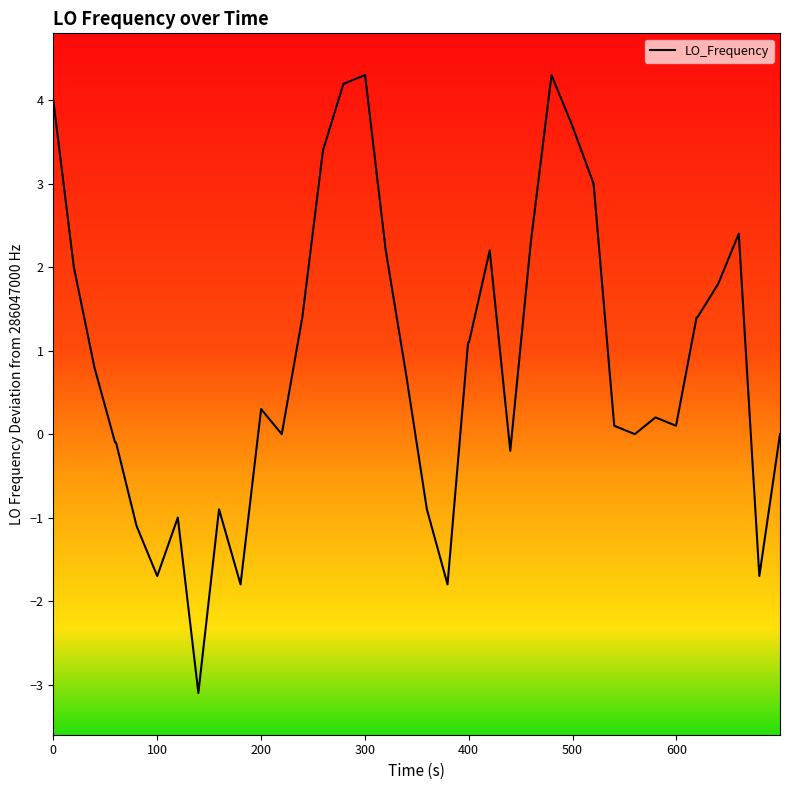

What is the smallest value displayed?

-3.1